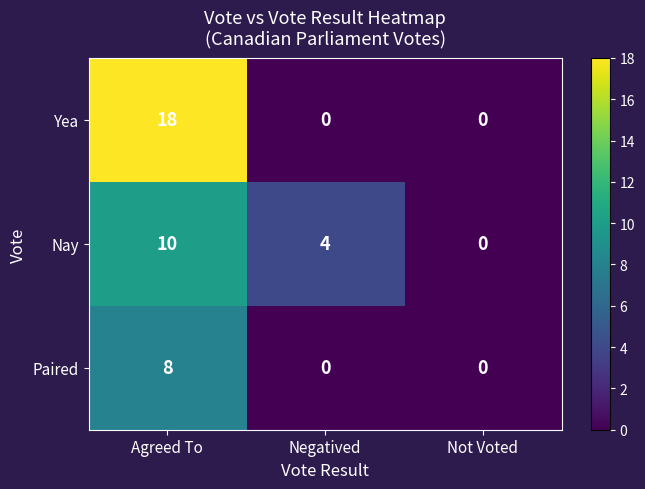

True or false: Nay has a value of -6 at Not Voted.

False